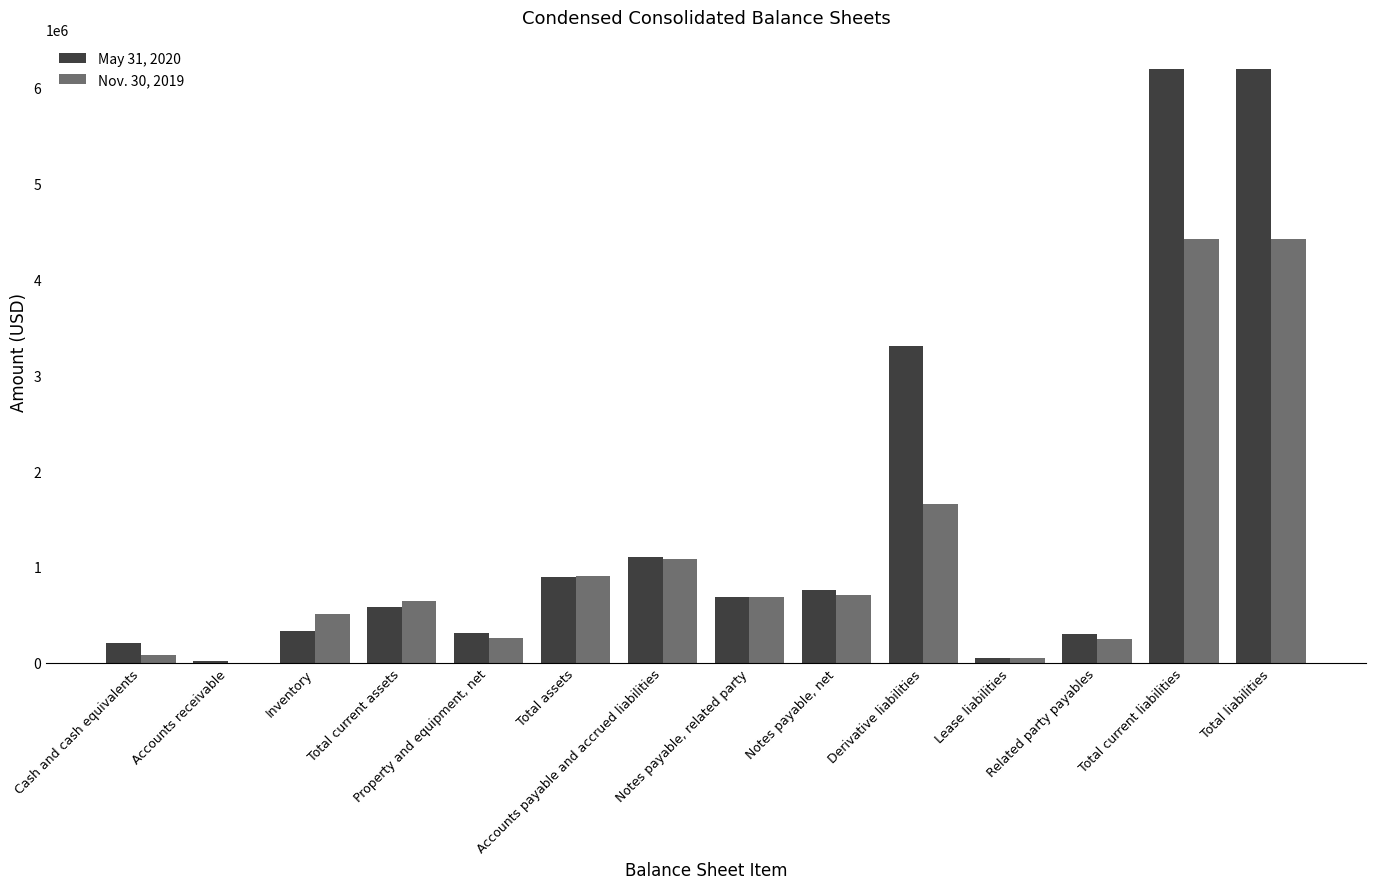

Is it true that Nov. 30, 2019 equals 1225372 at Notes payable, net?

False